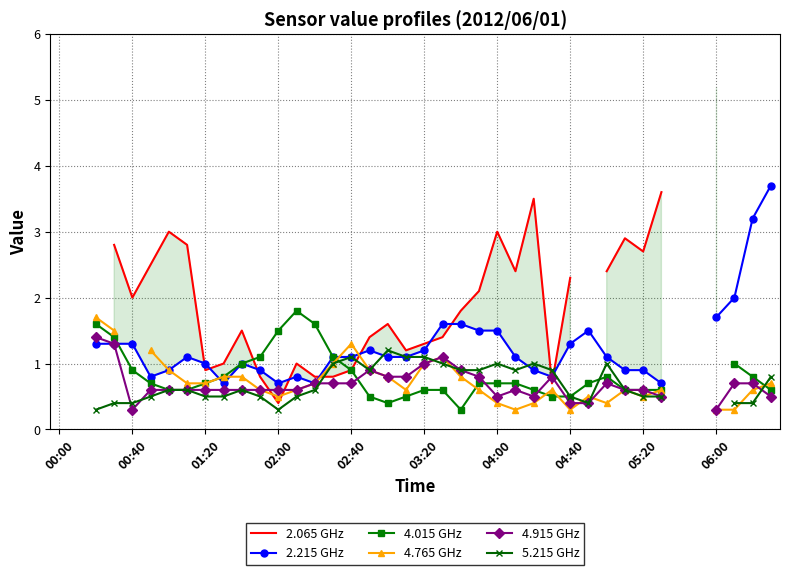

How many lines are shown in the chart?

6